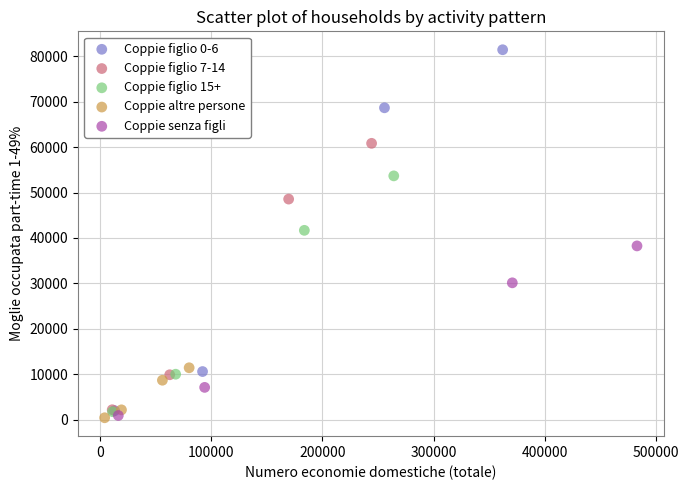

Which series has the largest Y range (max minus min)?

Coppie figlio 0-6